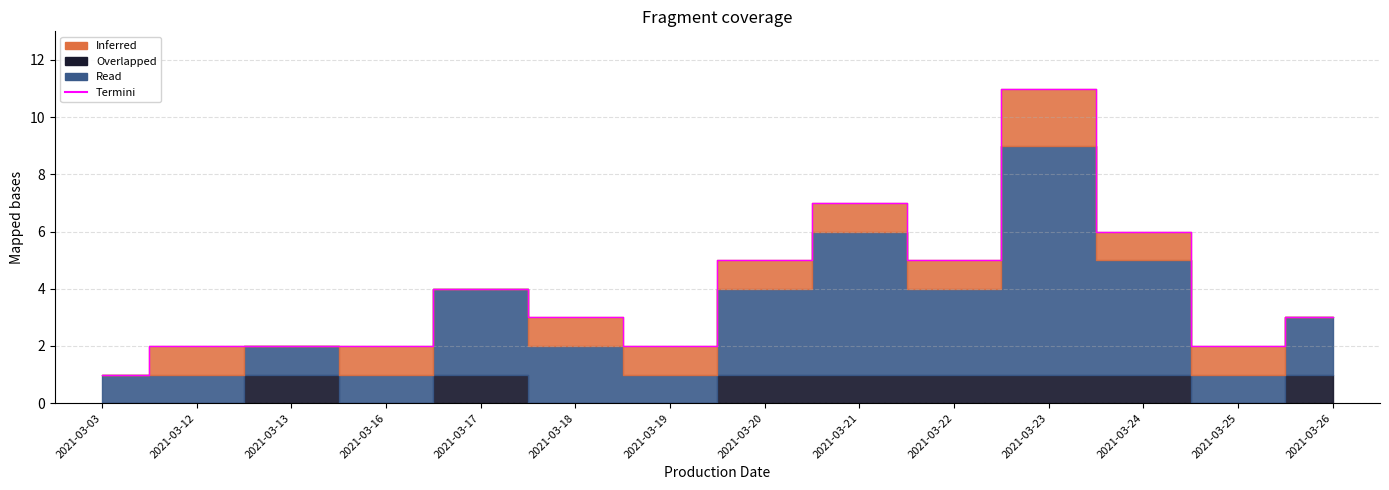

What is the sum of all values?

55